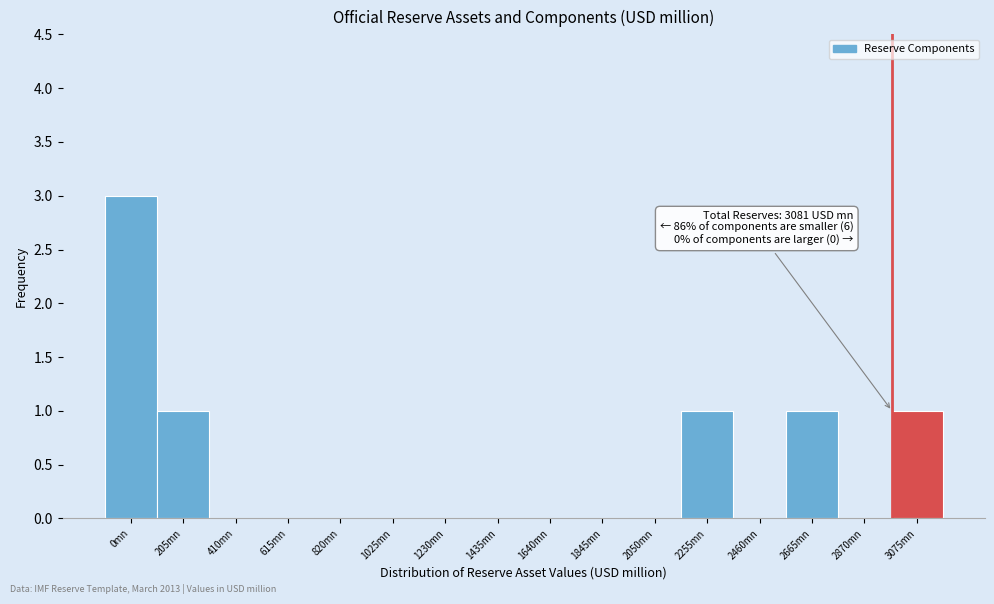

Reading left to right, transcribe all the data shown in this chart.

0mn=3	205mn=1	410mn=0	615mn=0	820mn=0	1025mn=0	1230mn=0	1435mn=0	1640mn=0	1845mn=0	2050mn=0	2255mn=1	2460mn=0	2665mn=1	2870mn=0	3075mn=1